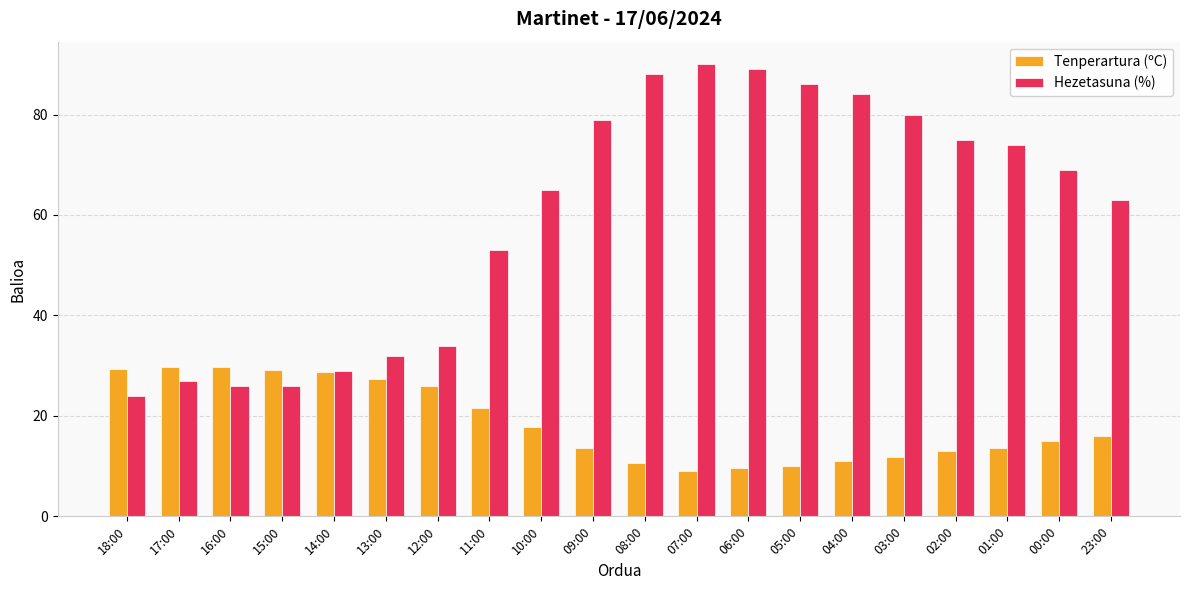

At 02:00, list the series in order from smallest to largest.

Tenperartura (ºC), Hezetasuna (%)